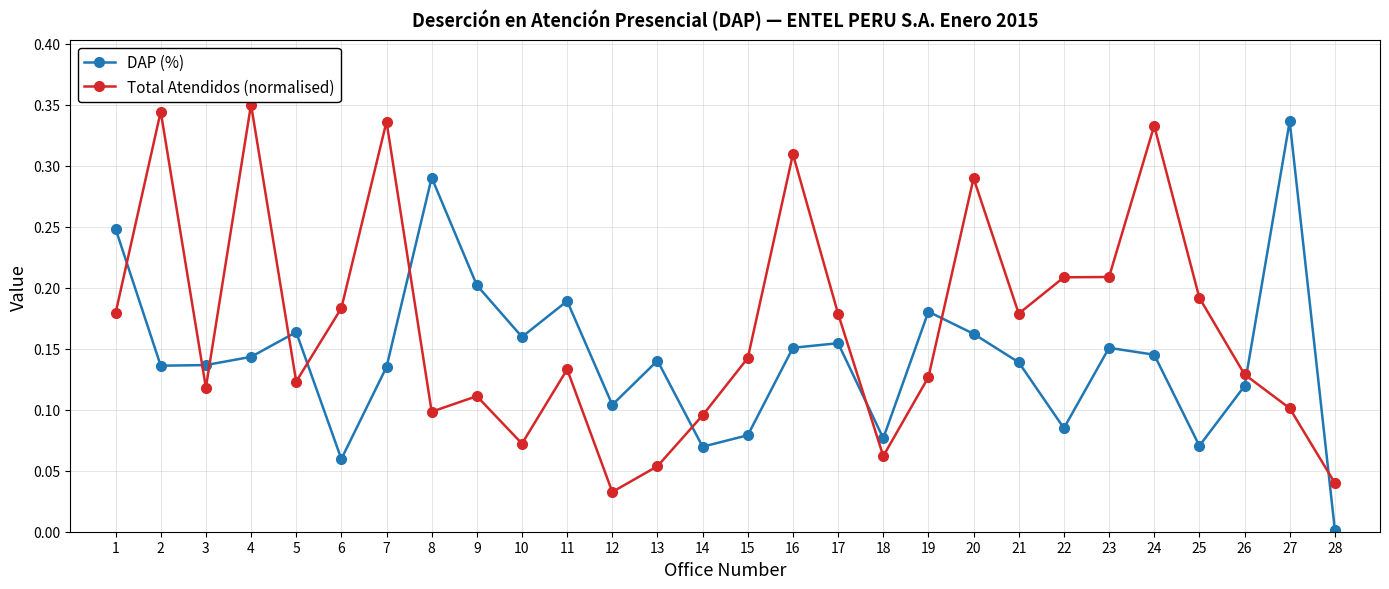

The DAP (%) series shows 0.2 at 12. True or false?

False